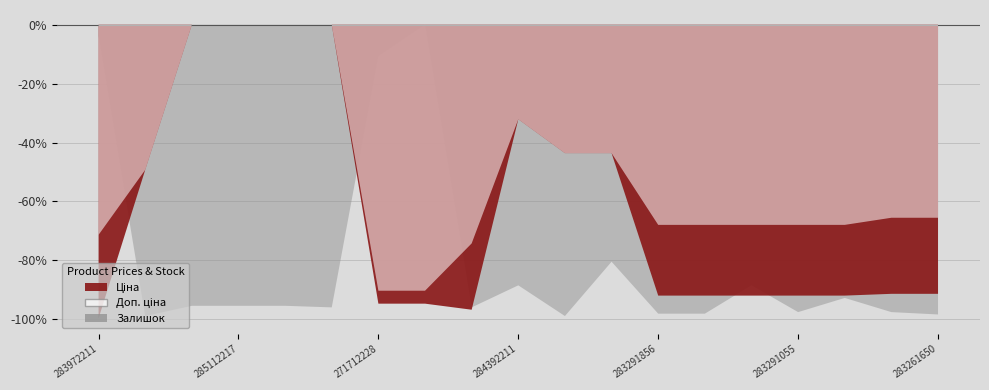

What is the value of the Залишок point at the 2nd from the left?

4.0